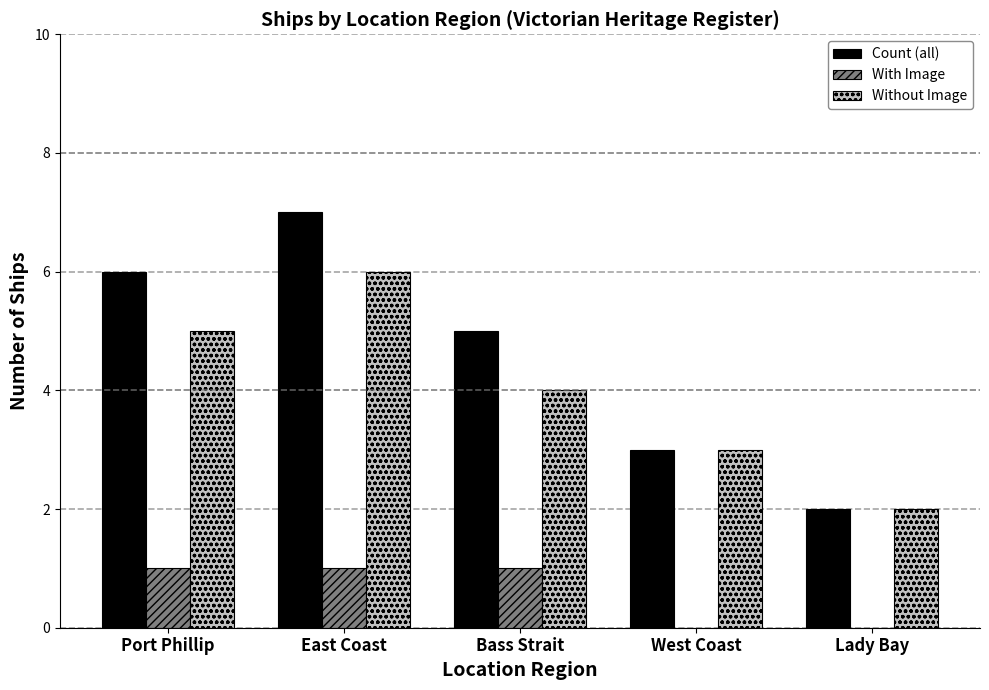

The Count (all) series shows 11 at Port Phillip. True or false?

False